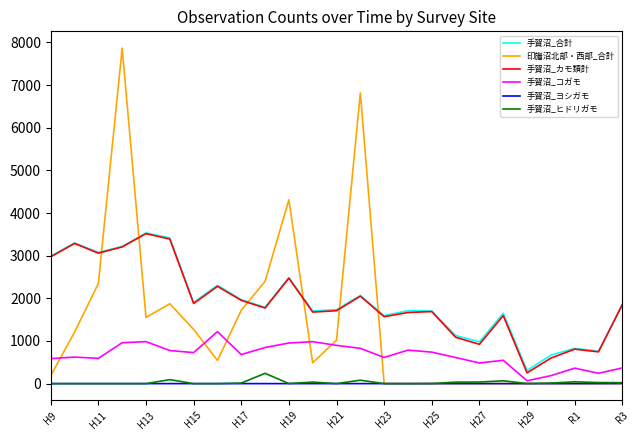

What is the average value of the 手賀沼_合計 series?

1946